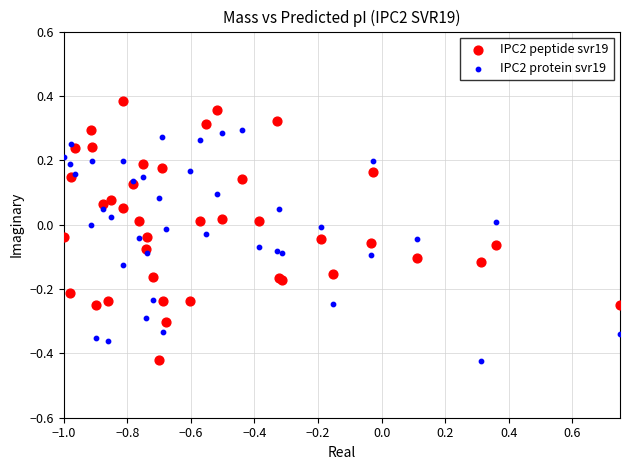

Which series reaches the maximum Y coordinate?

IPC2 peptide svr19